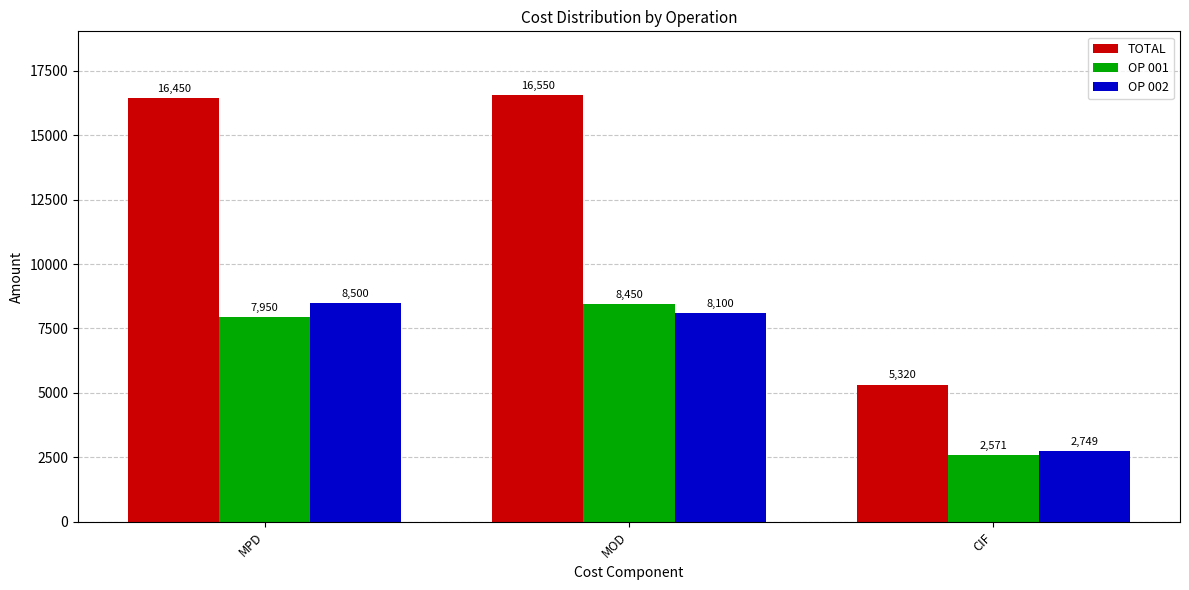

At how many categories does at least one series exceed 11105?

2